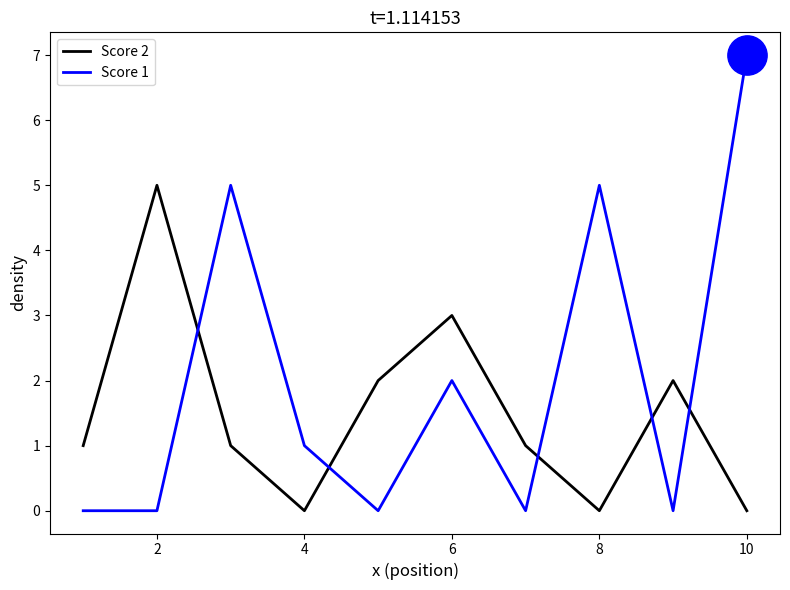

Which series has the largest total across all categories?

Score 1